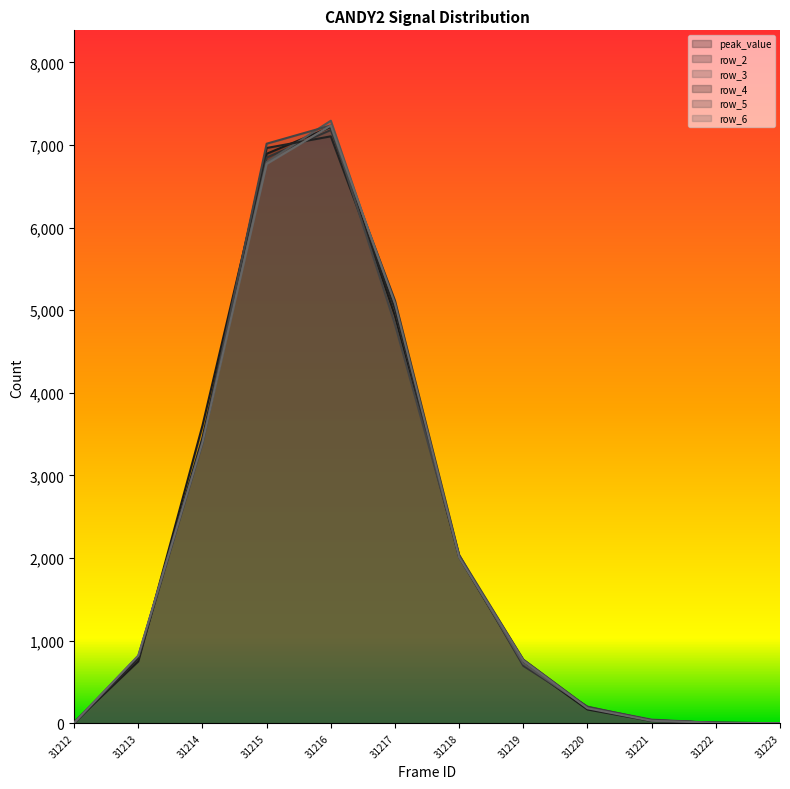

True or false: row_6 and row_5 cross at least once.

True